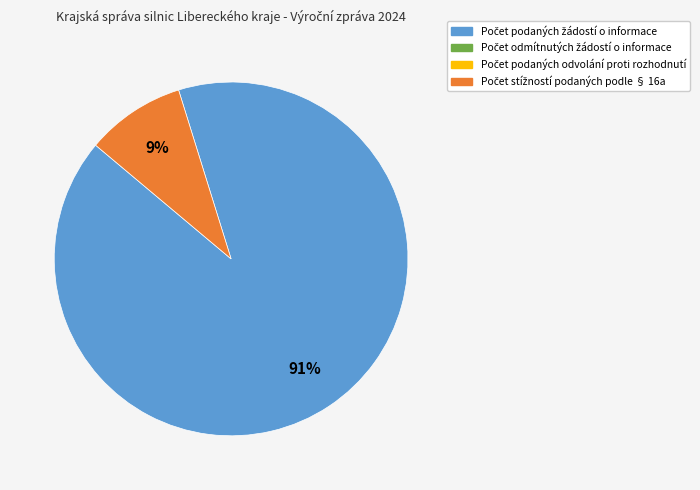

Is there any slice that represents more than half of the pie?

Yes